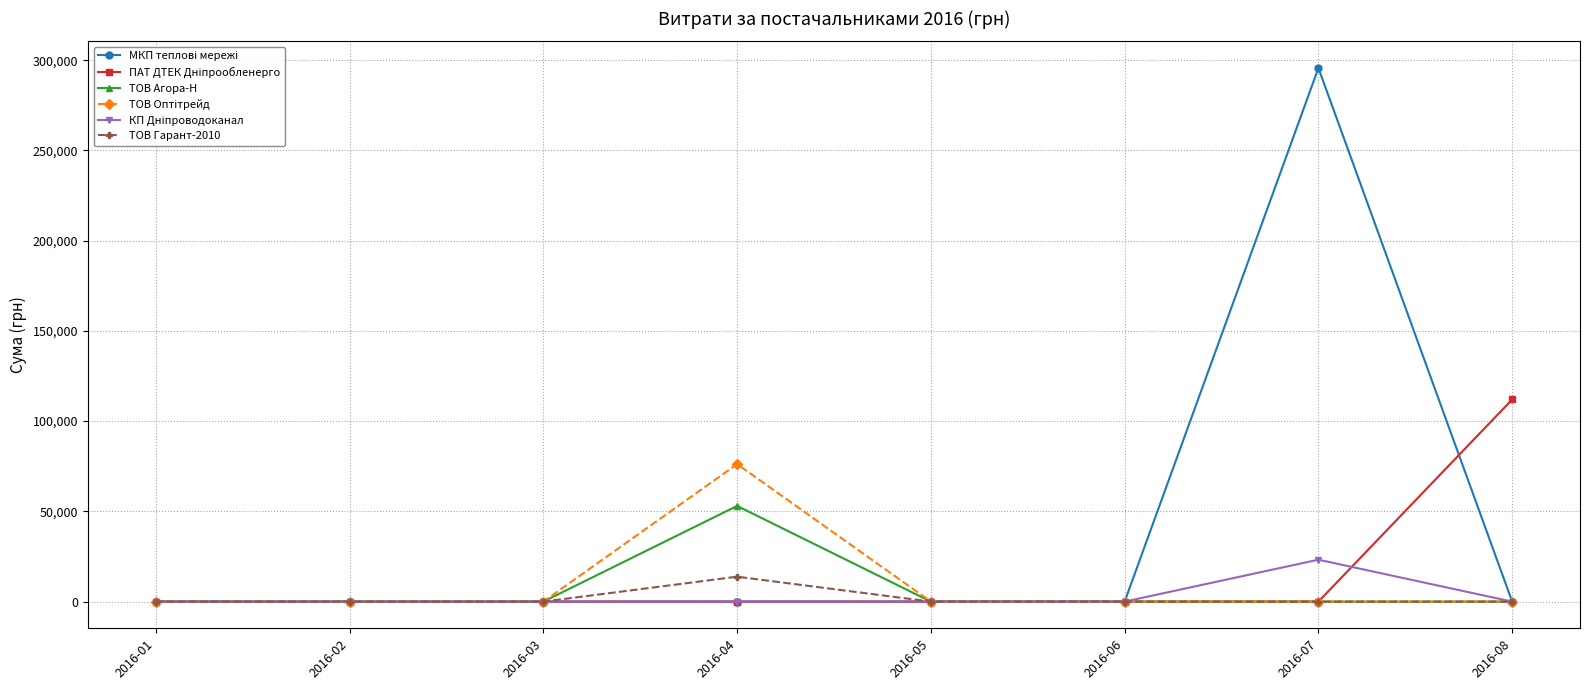

At how many categories does at least one series exceed 68483?

3